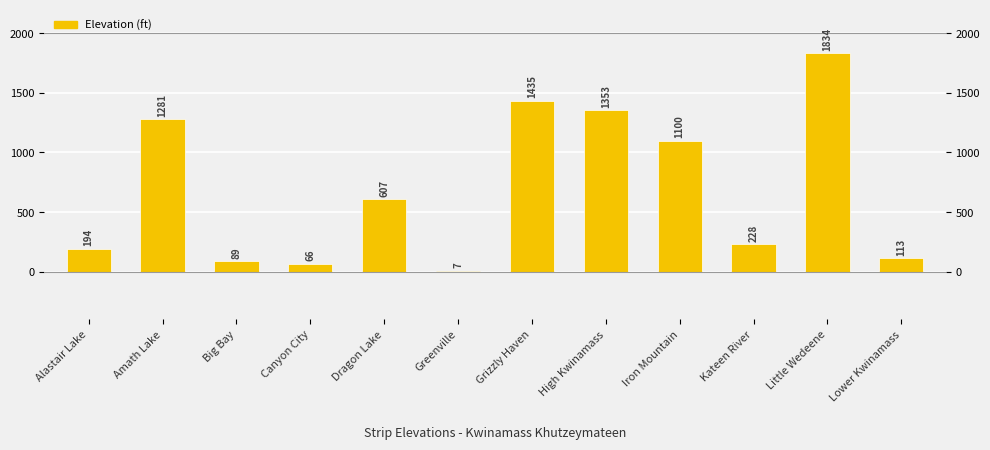

What is the label of the 3rd bar from the right?

Kateen River